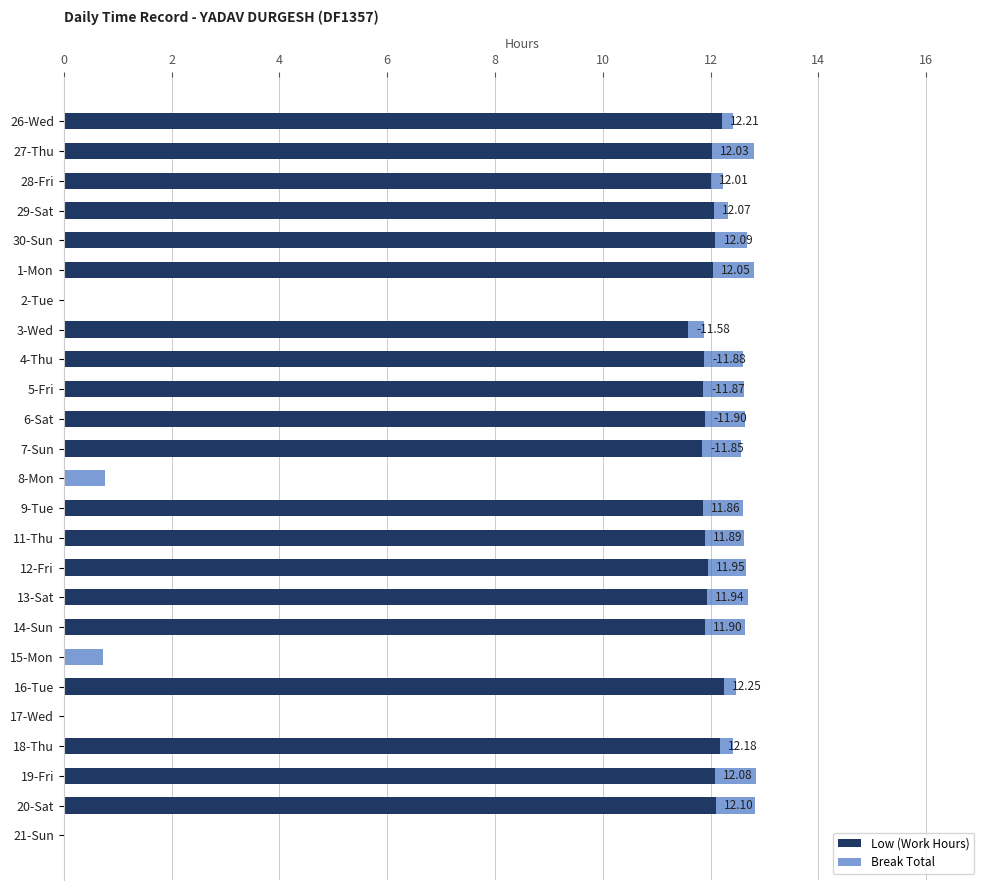

What is the total value across all series at 15-Mon?

0.7